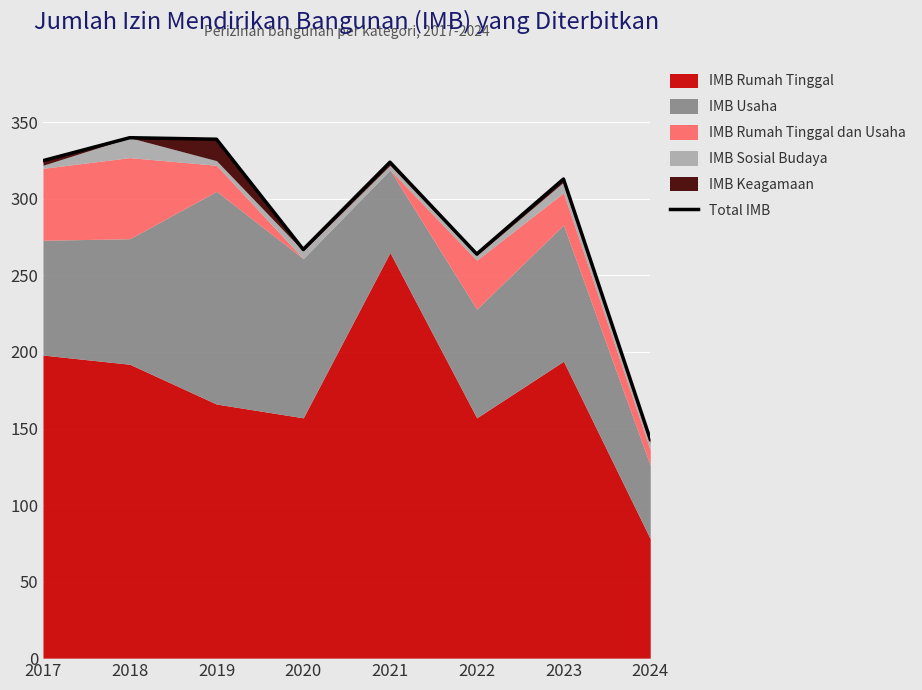

Reading right to left, list all the values displayed in this chart.

143	313	264	324	267	339	340	325